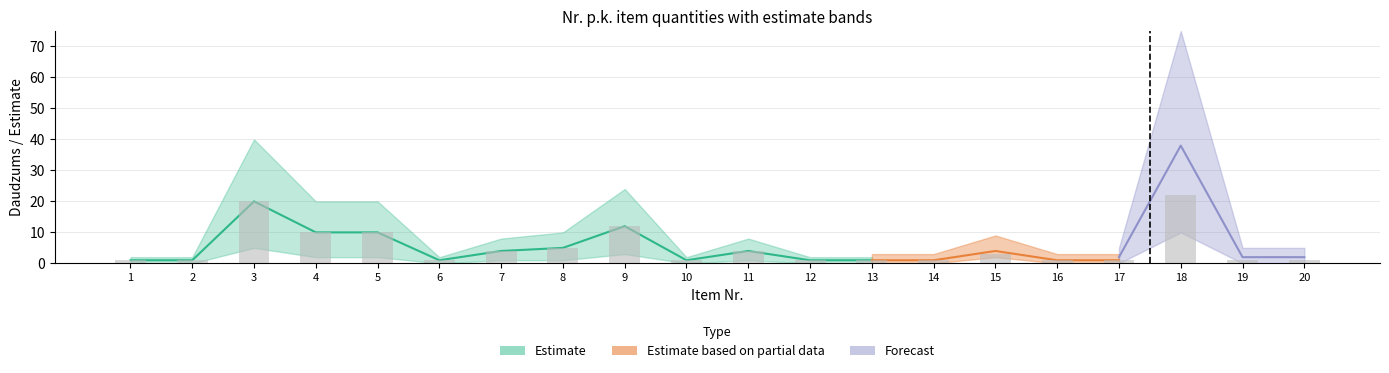

At which label is the value closest to 11?

4